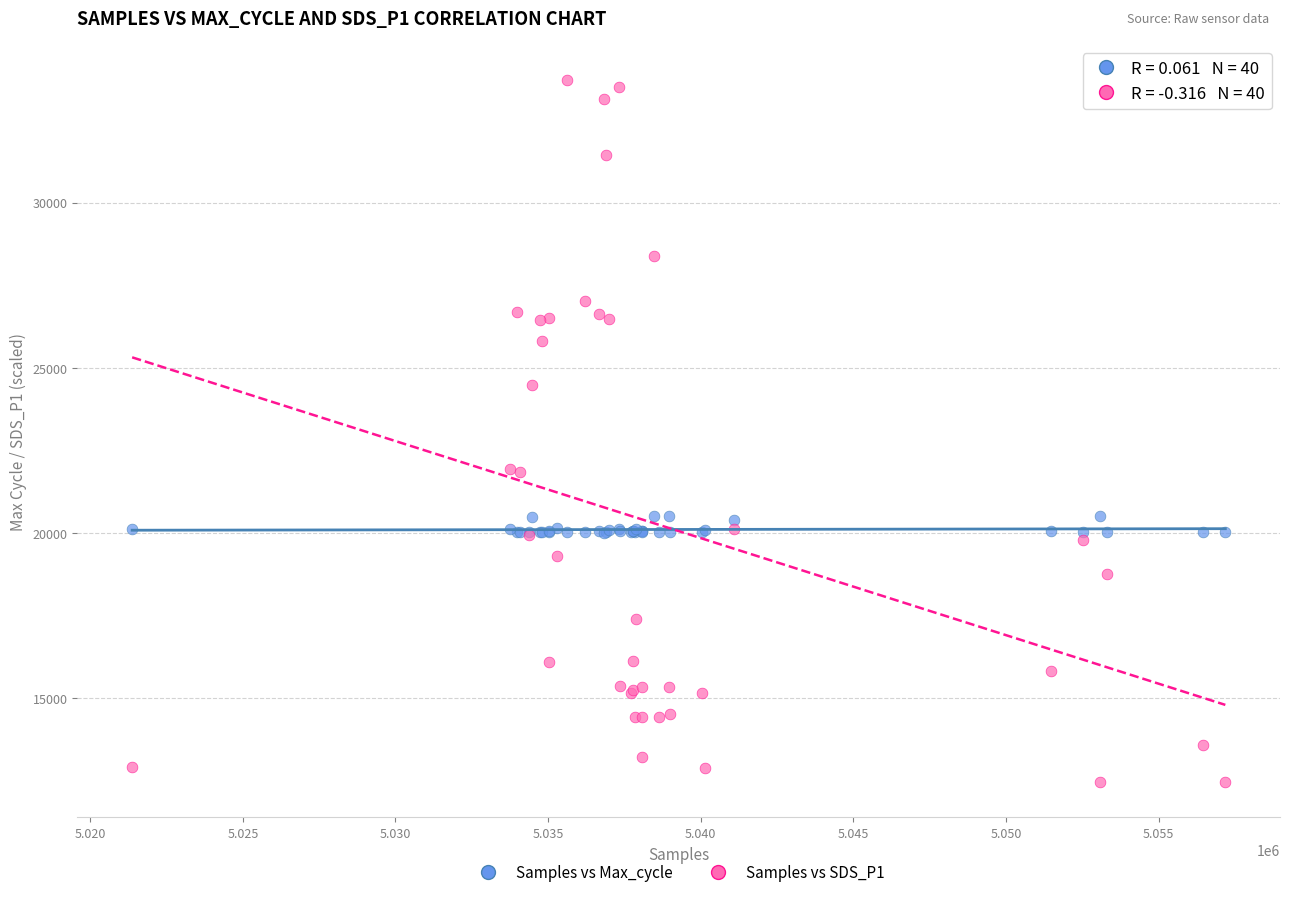

Which series reaches the minimum Y coordinate?

Samples vs SDS_P1